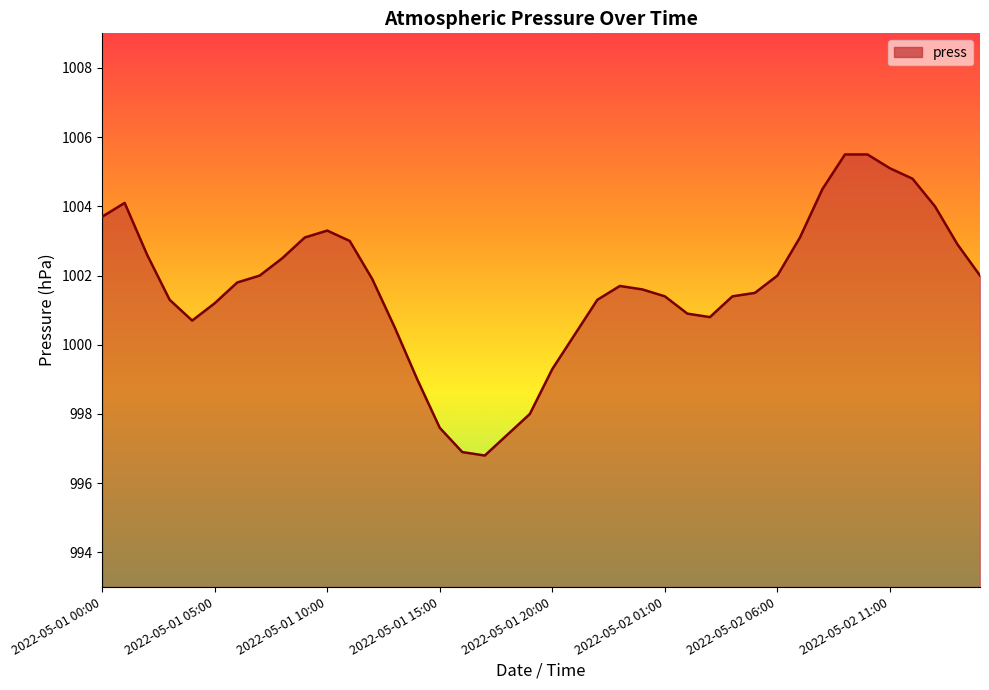

What is the difference between the maximum and minimum values?

8.7